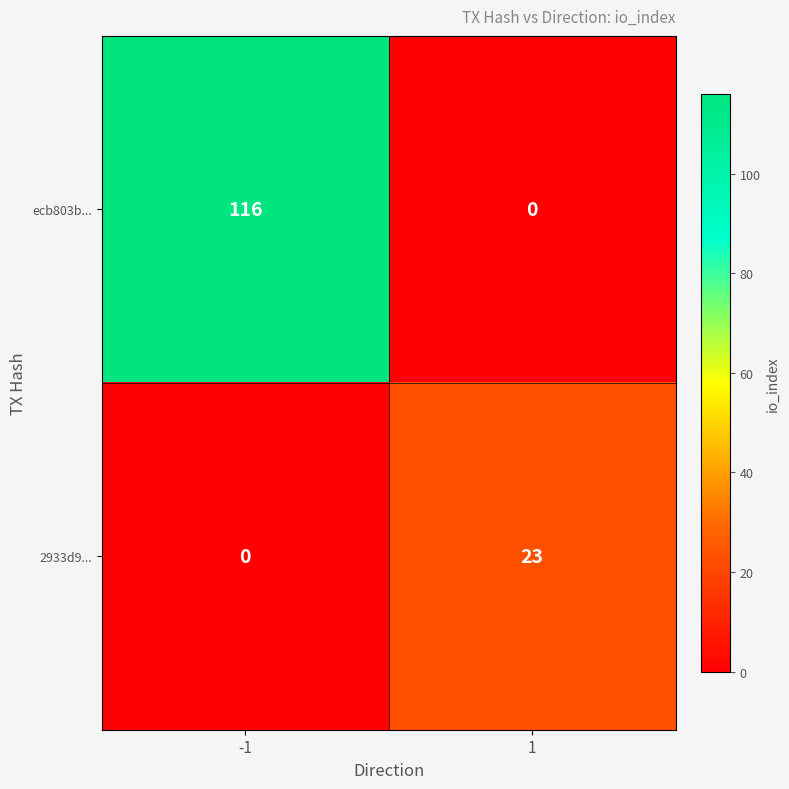

Reading left to right, transcribe all the data shown in this chart.

ecb803b...: -1=116	1=0
2933d9...: -1=0	1=23